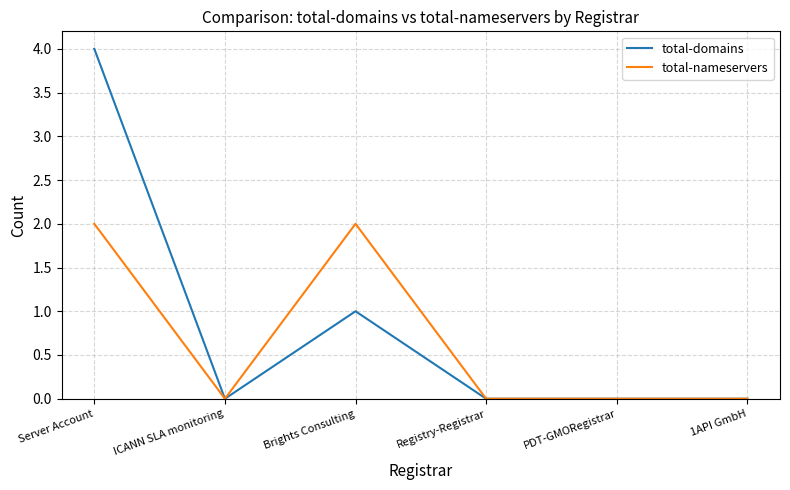

Rank the series at Server Account from lowest to highest value.

total-nameservers, total-domains